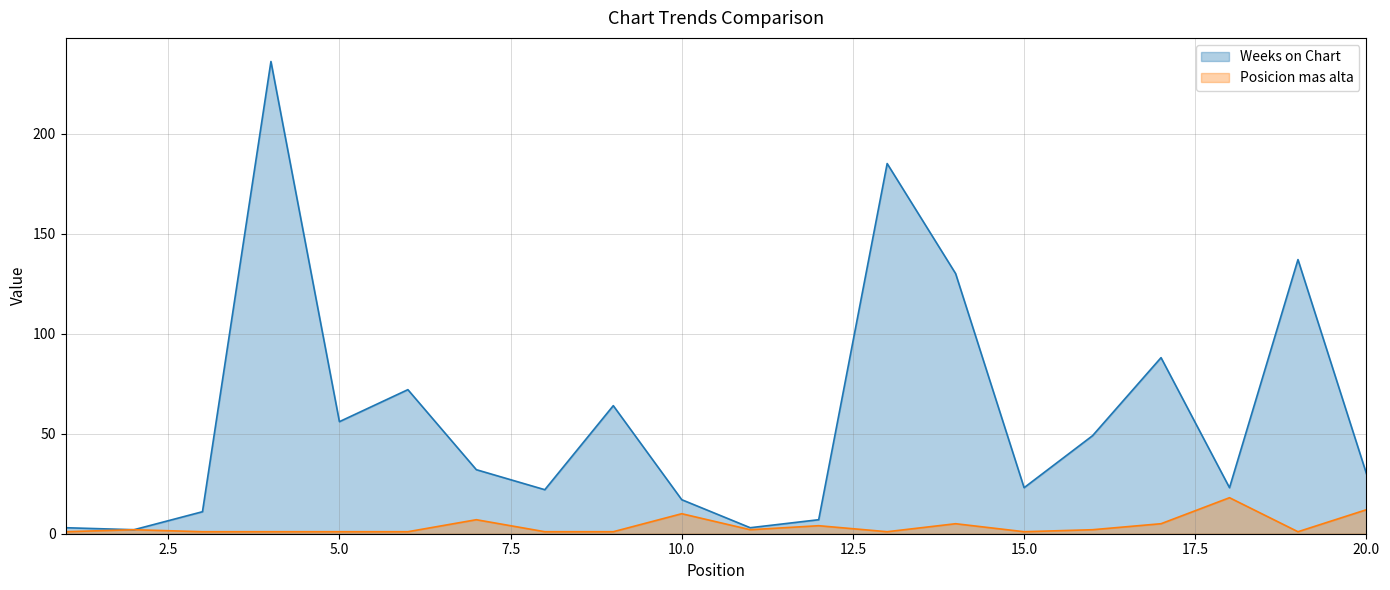

What is the sum of the Posicion mas alta values at 1 and 10?

11